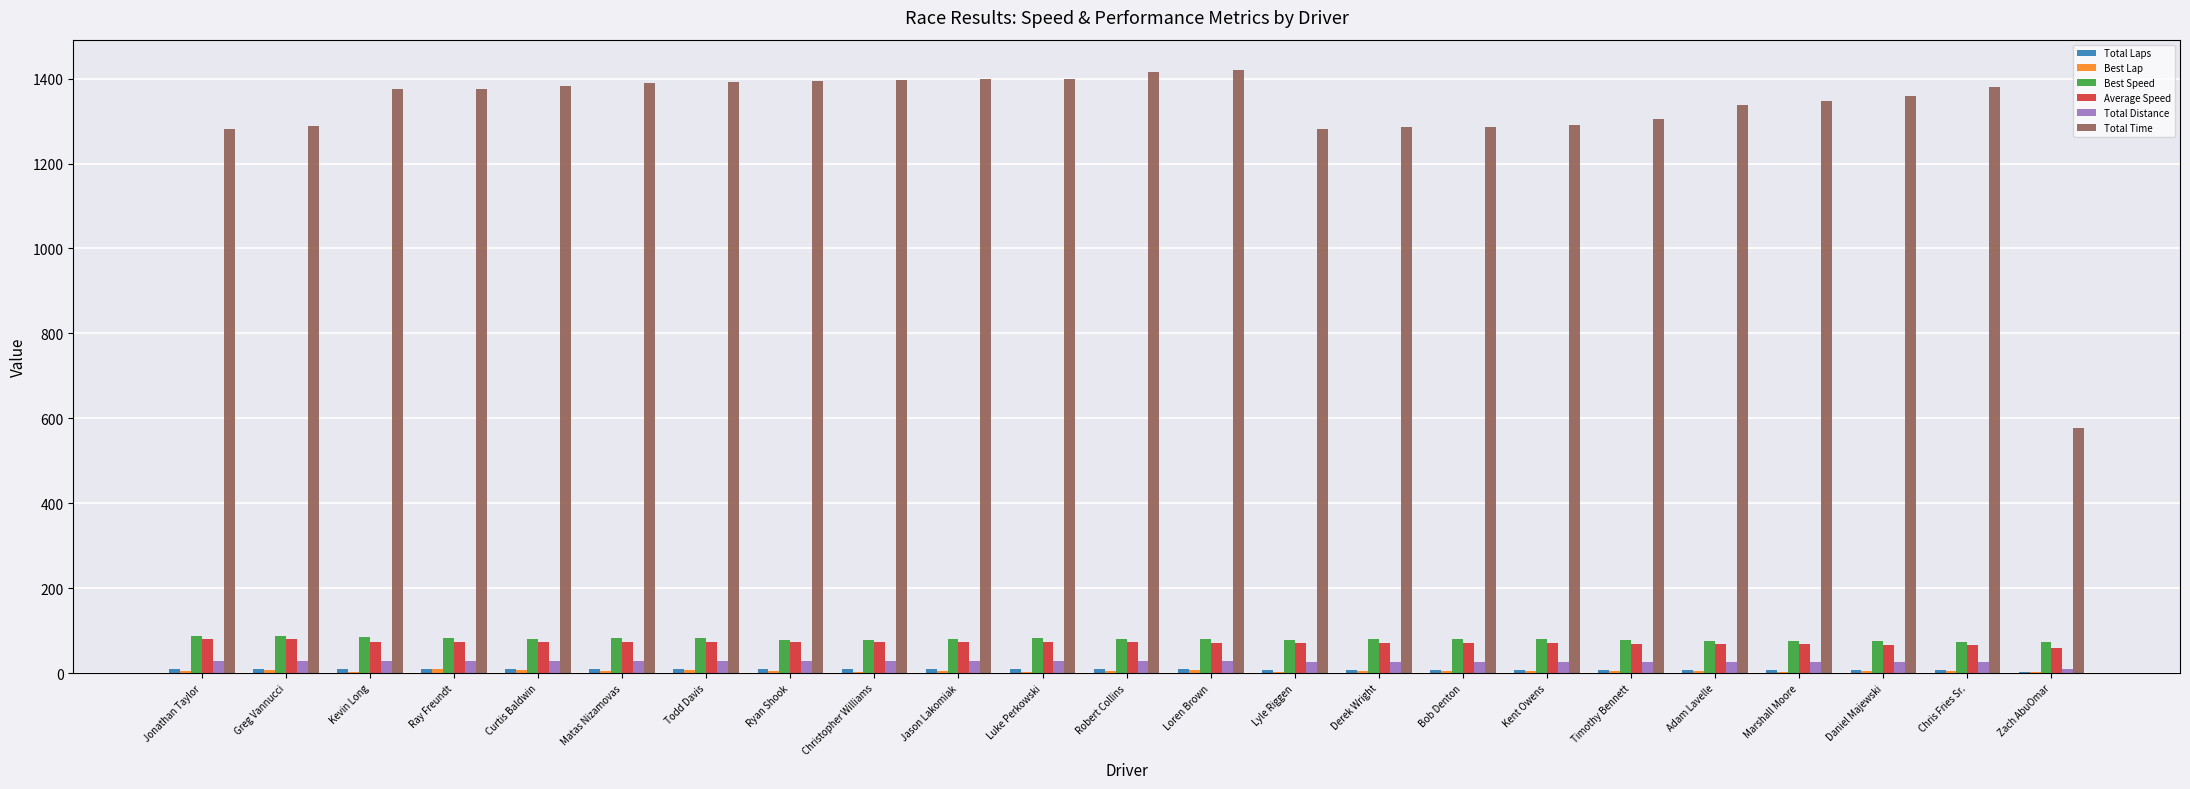

Between Jonathan Taylor and Zach AbuOmar, which series saw the biggest shift?

Total Time